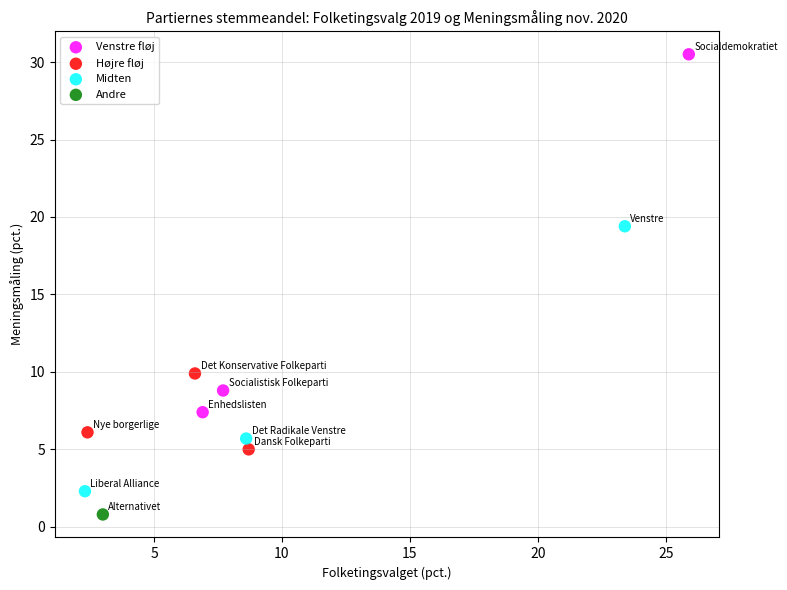

What are all the series names shown in the legend?

Venstre fløj, Højre fløj, Midten, Andre